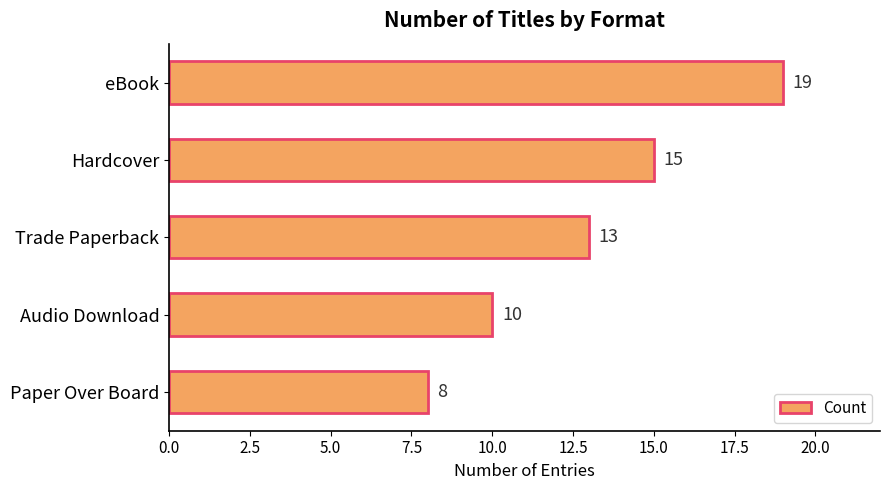

Which has a higher value, Paper Over Board or eBook?

eBook